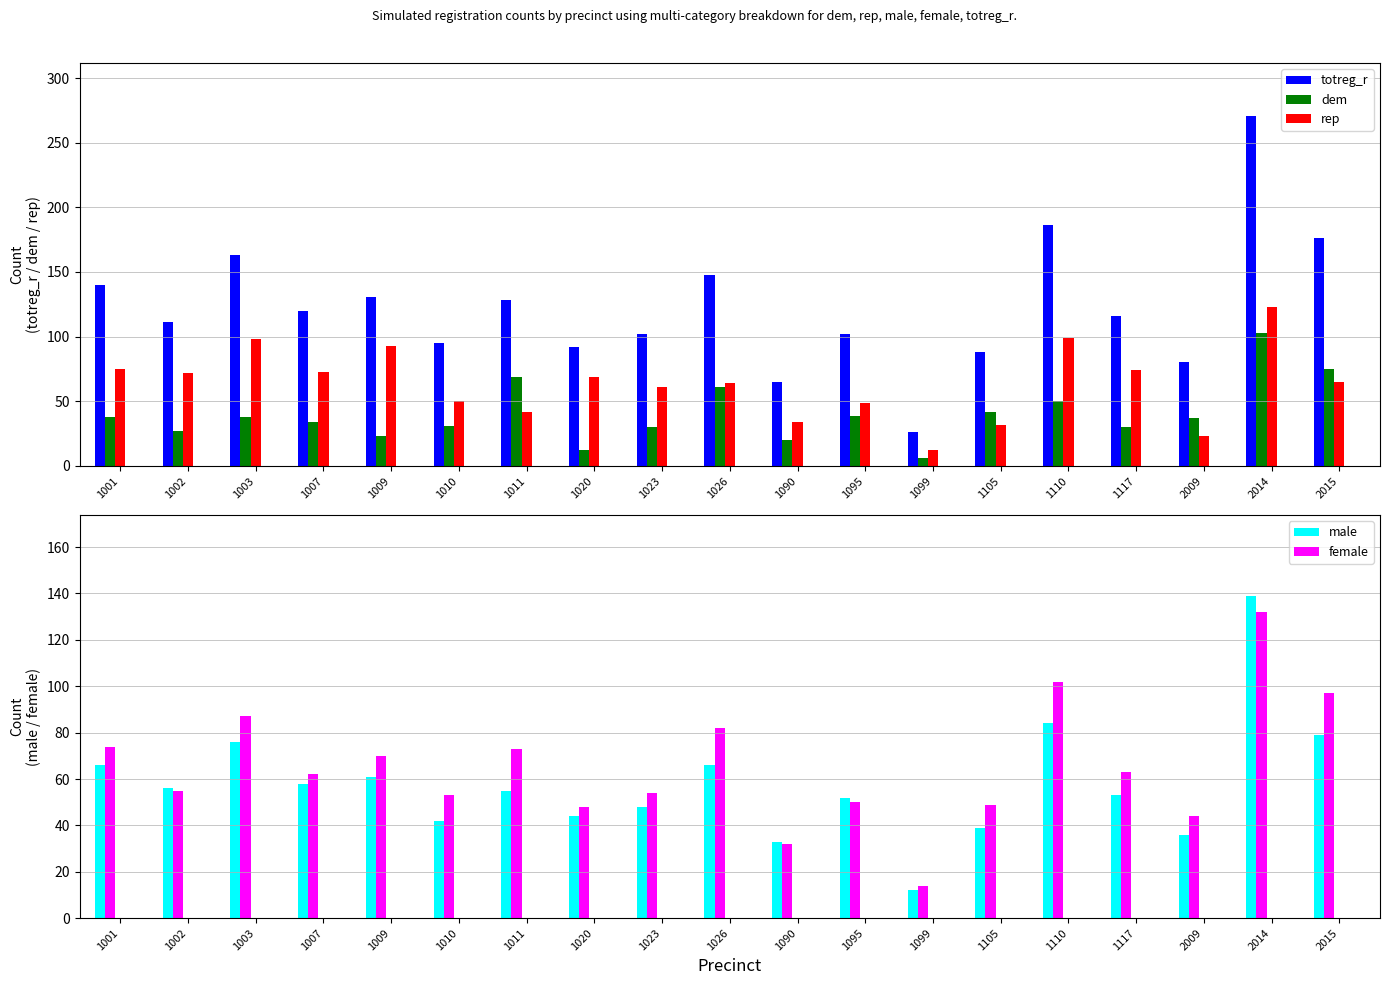

Rank the series at 1099 from lowest to highest value.

dem, rep, male, female, totreg_r